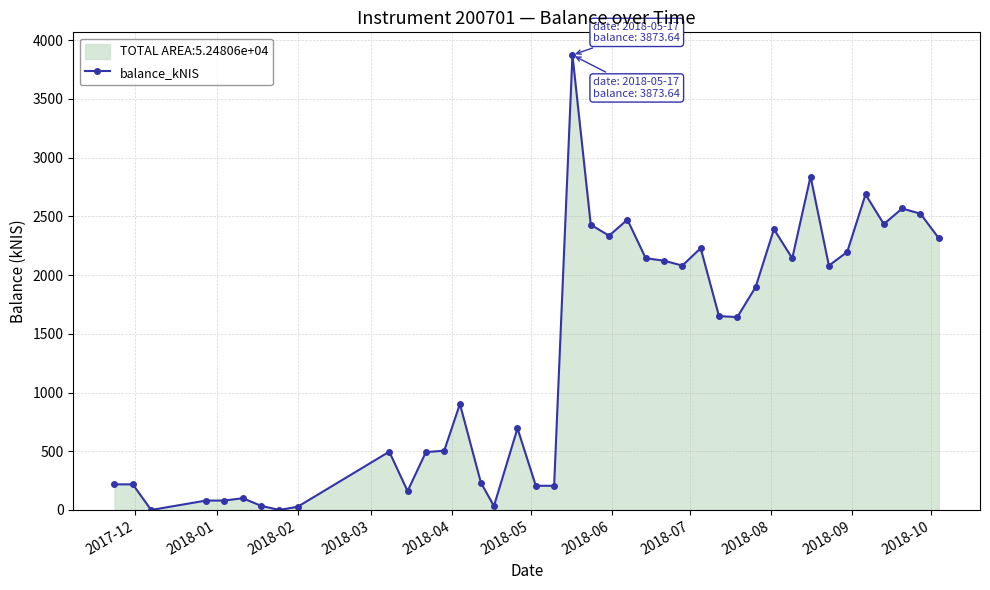

Count the number of values greater than 1650.

20